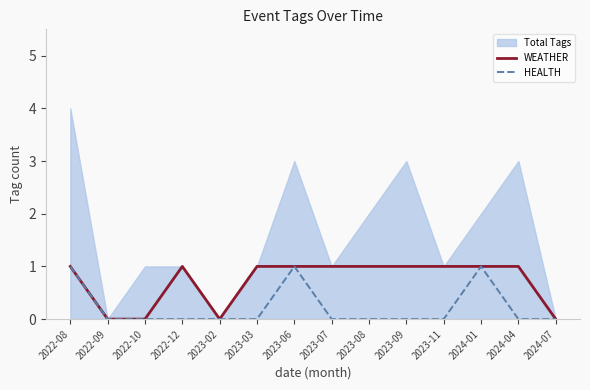

Reading left to right, transcribe all the data shown in this chart.

WEATHER: 2022-08=1	2022-09=0	2022-10=0	2022-12=1	2023-02=0	2023-03=1	2023-06=1	2023-07=1	2023-08=1	2023-09=1	2023-11=1	2024-01=1	2024-04=1	2024-07=0
HEALTH: 2022-08=1	2022-09=0	2022-10=0	2022-12=0	2023-02=0	2023-03=0	2023-06=1	2023-07=0	2023-08=0	2023-09=0	2023-11=0	2024-01=1	2024-04=0	2024-07=0